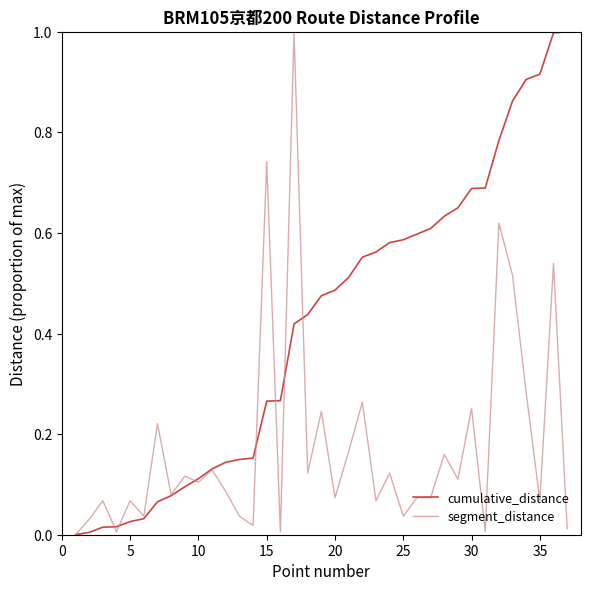

Does the chart display data point markers on the line(s)?

No